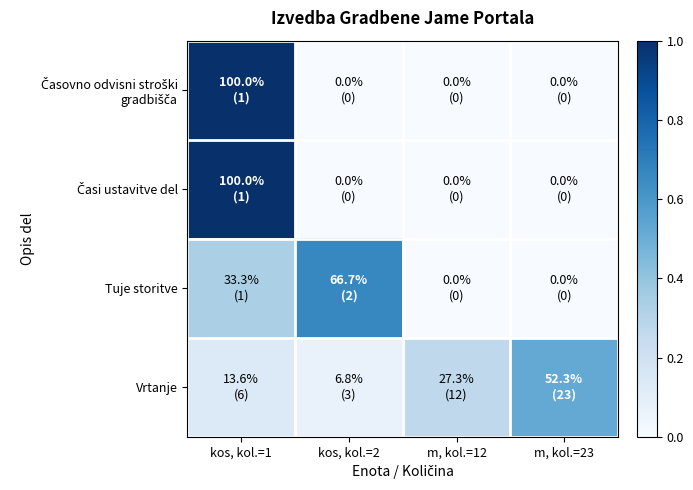

Between kos, kol.=1 and kos, kol.=2, which series saw the biggest shift?

Časovno odvisni stroški gradbišča